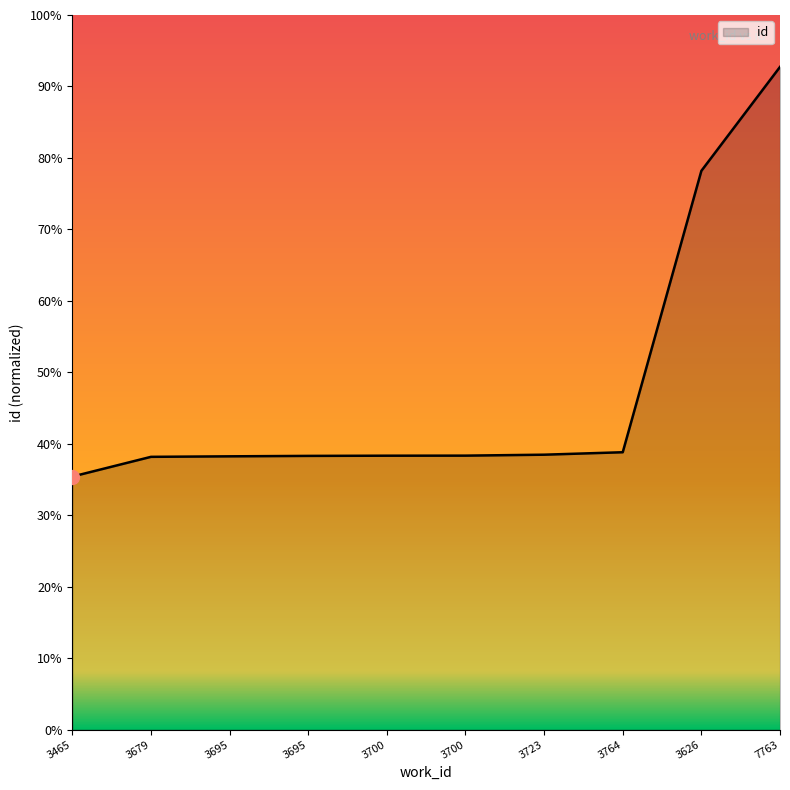

What is the difference between the second highest and minimum values?

0.4